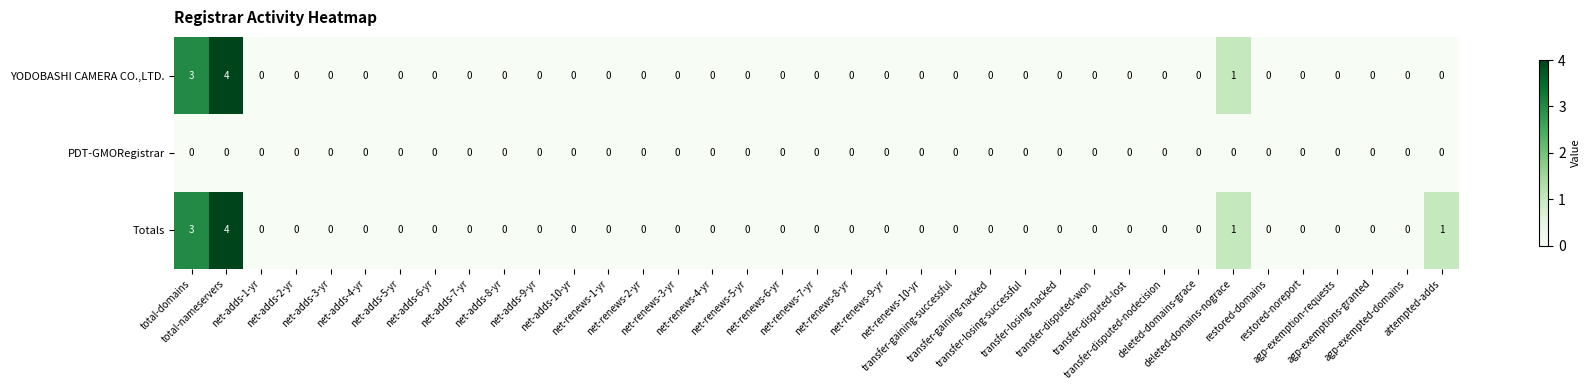

How many data points does each series have?

37